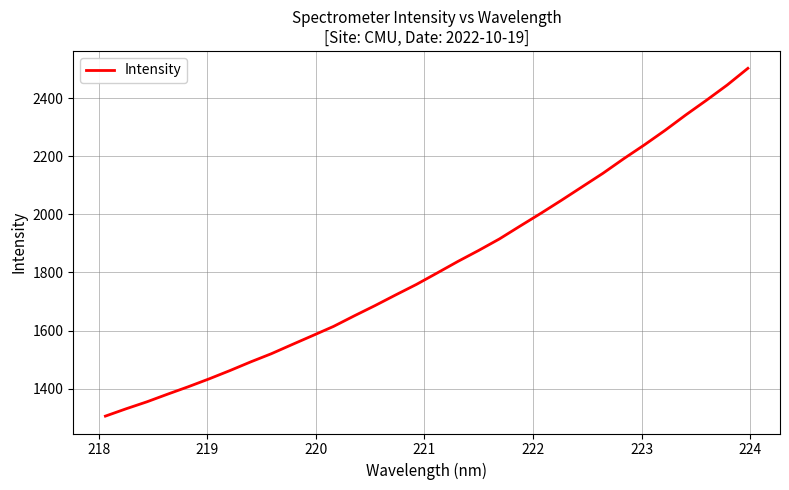

True or false: the data has more than 0 interior local peaks.

False